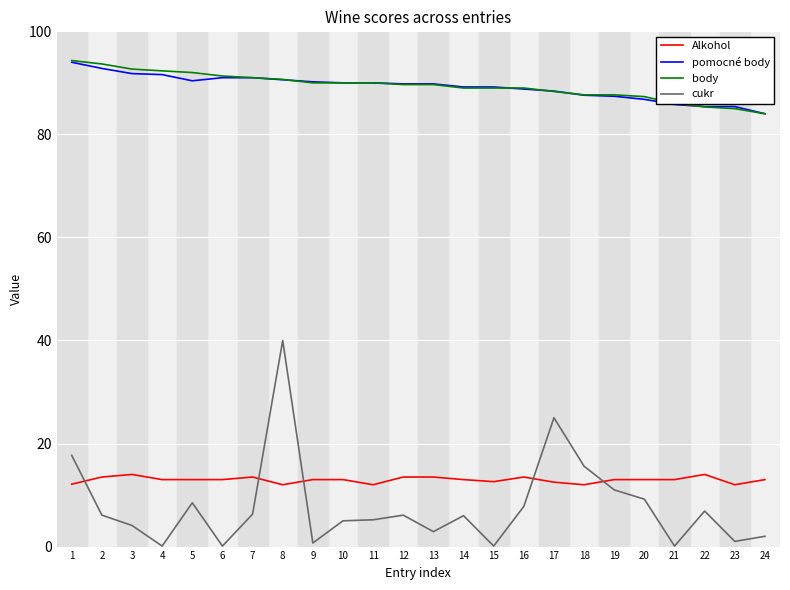

True or false: Alkohol and body intersect in this chart.

False